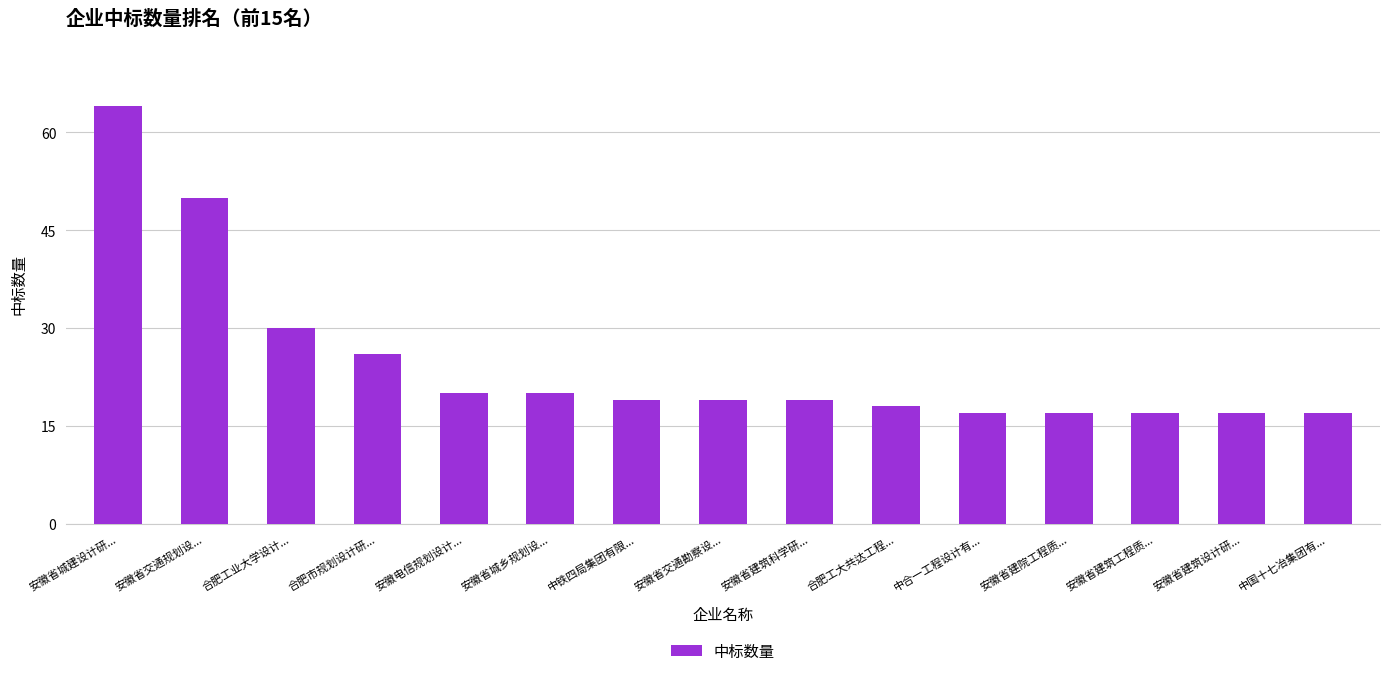

Reading left to right, extract all data points from this chart.

安徽省城建设计研...=64	安徽省交通规划设...=50	合肥工业大学设计...=30	合肥市规划设计研...=26	安徽电信规划设计...=20	安徽省城乡规划设...=20	中铁四局集团有限...=19	安徽省交通勘察设...=19	安徽省建筑科学研...=19	合肥工大共达工程...=18	中合一工程设计有...=17	安徽省建院工程质...=17	安徽省建筑工程质...=17	安徽省建筑设计研...=17	中国十七冶集团有...=17